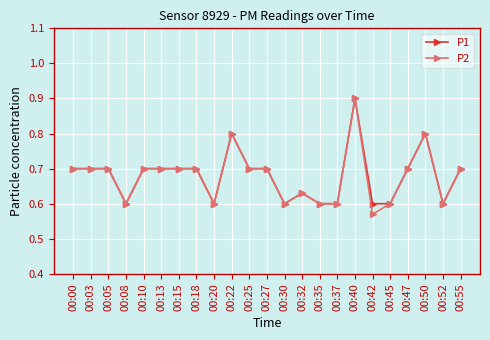

Which series has the widest spread of values?

P2